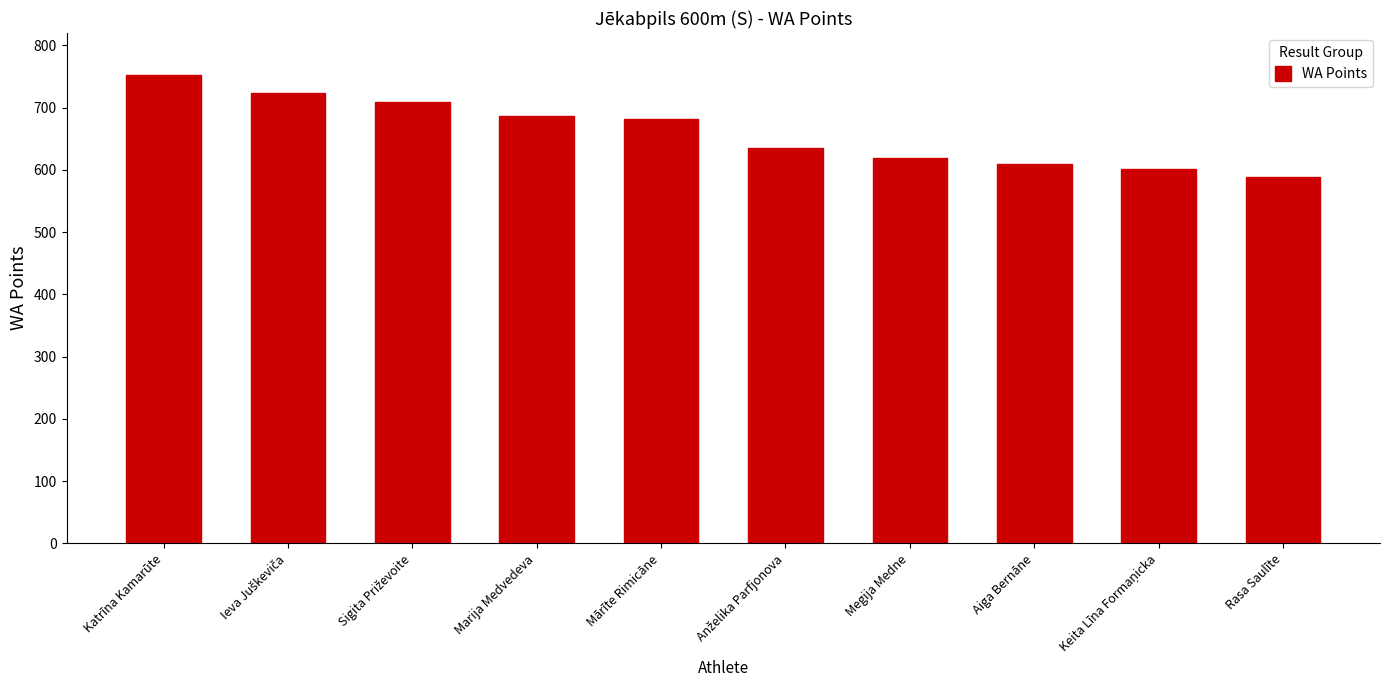

Reading left to right, what are all the values shown in this chart?

752	724	709	686	682	635	620	609	601	589